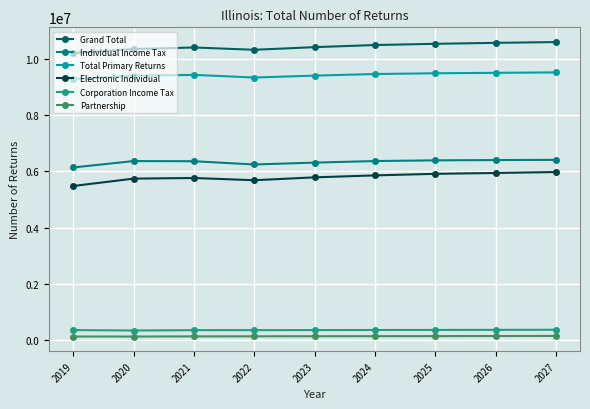

True or false: Electronic Individual and Grand Total intersect in this chart.

False